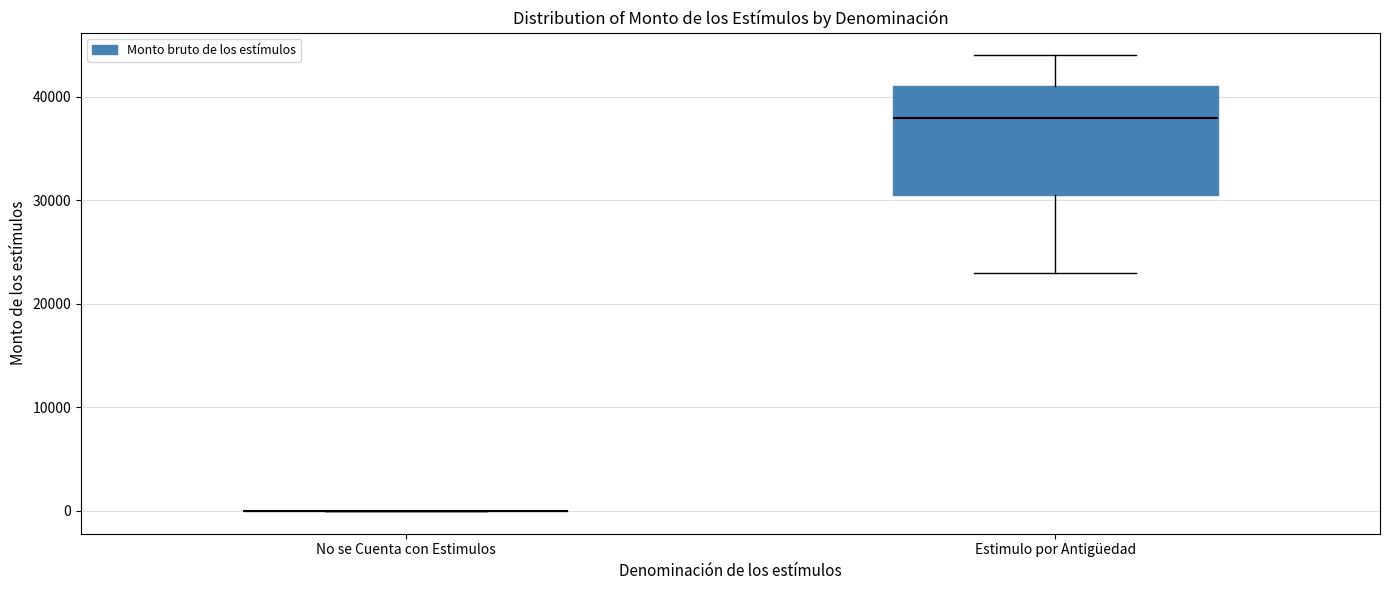

Reading left to right, transcribe this box plot: for each box, give where its median line is, the range the box spans, and where its two whiskers end, as read against the y-axis. The values are not printed on the chart, so give them approximately, as read against the axis.

No se Cuenta con Estimulos: box collapsed to a line at 0, whiskers 0 to 0
Estimulo por Antigüedad: median 38000, box 31000 to 41000, whiskers 23000 to 44000